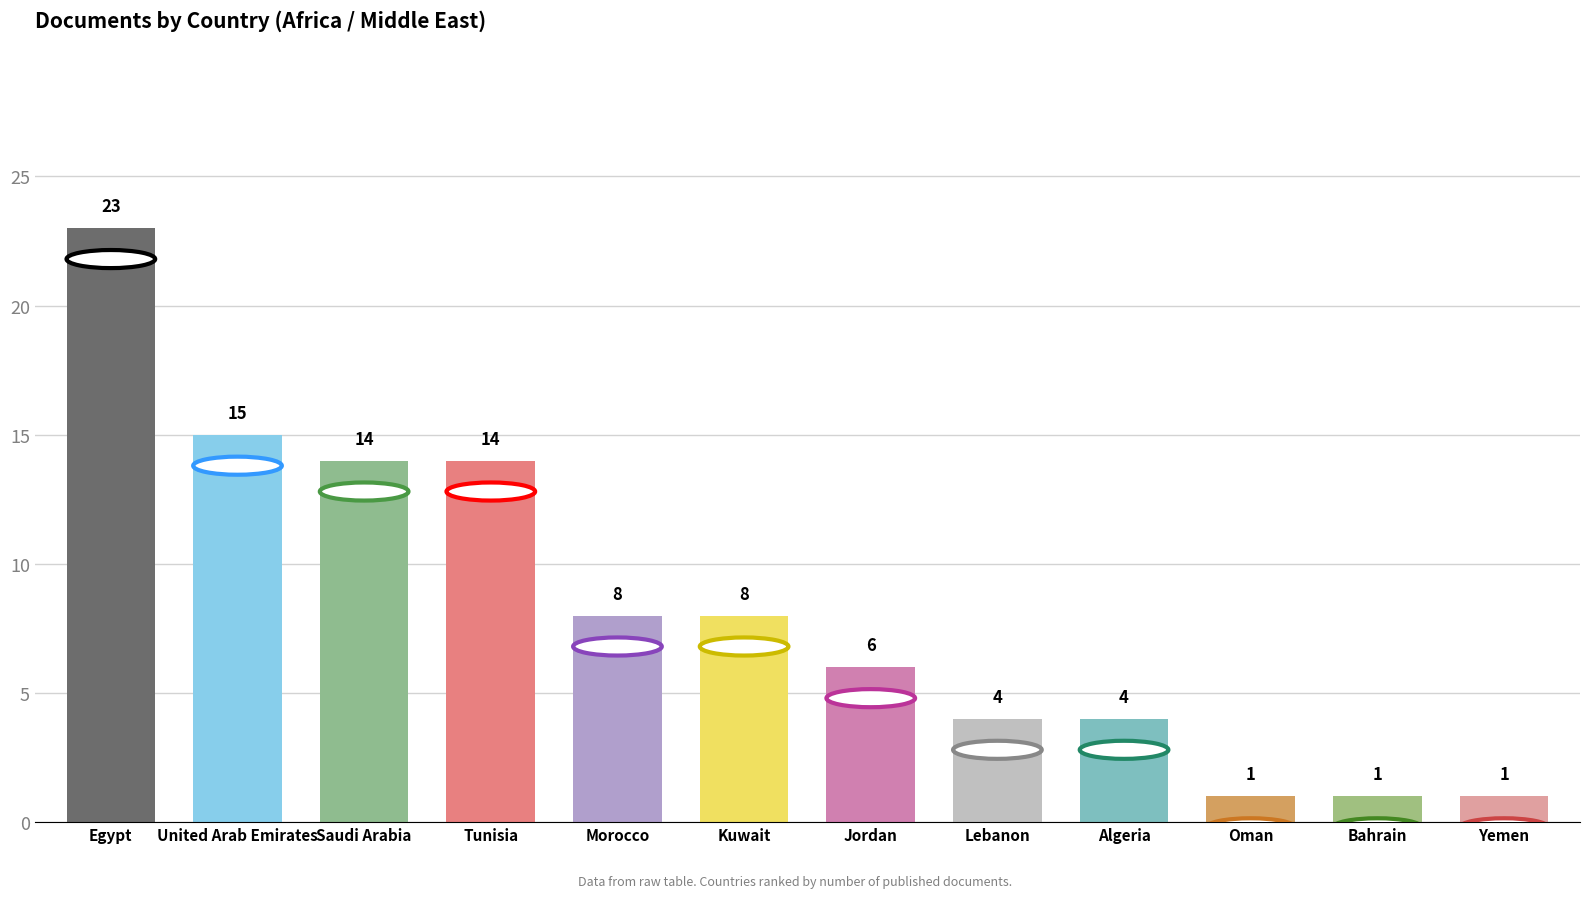

Which label corresponds to the largest value in the chart?

Egypt